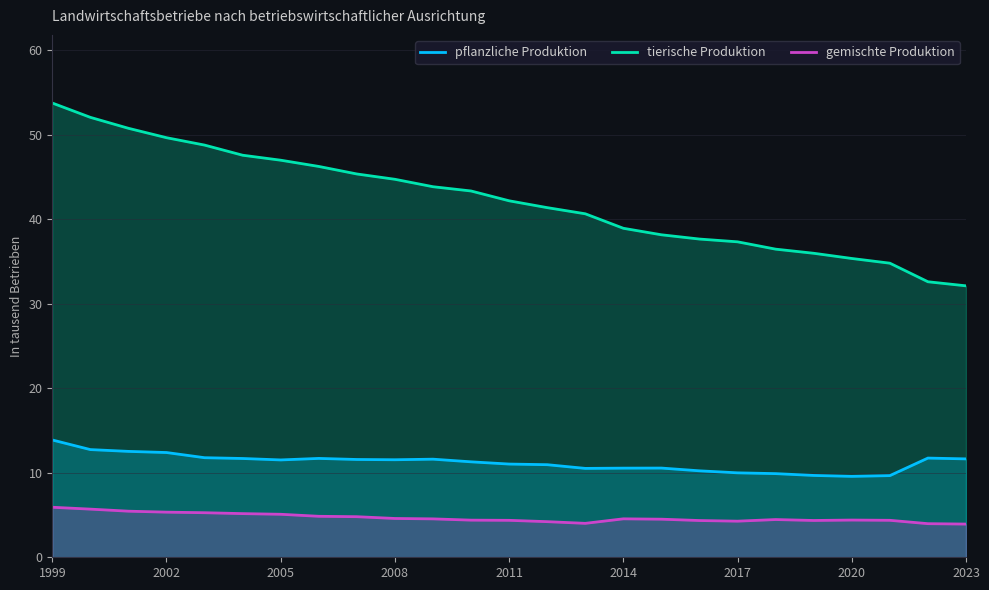

What is the maximum value shown in the chart?

53.8